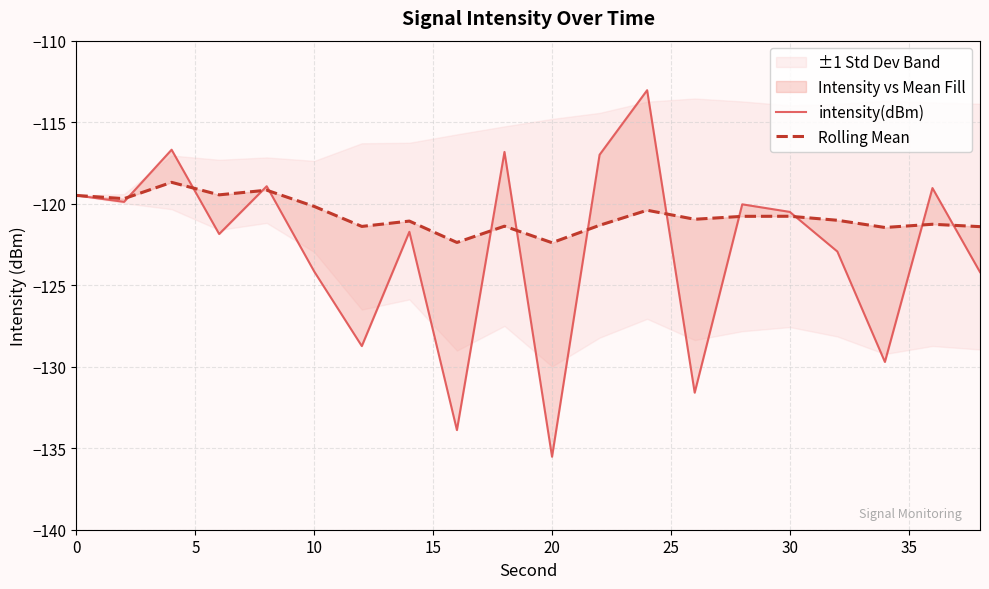

How many interior local peaks does the intensity(dBm) series have?

7